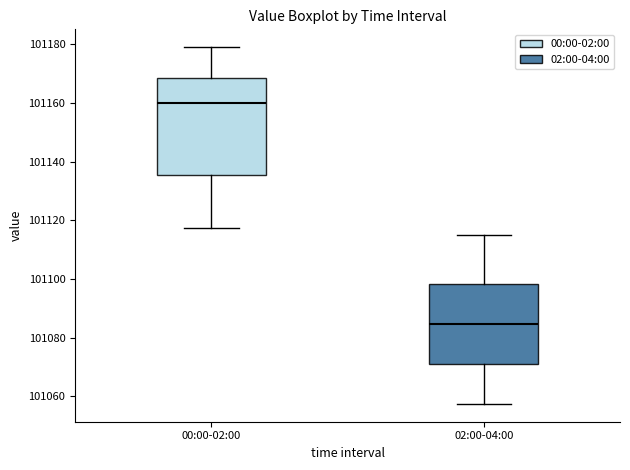

Where is the lower edge of the box for 02:00-04:00 on the y-axis? The values are not printed on the chart, so give them approximately, as read against the axis.

101072